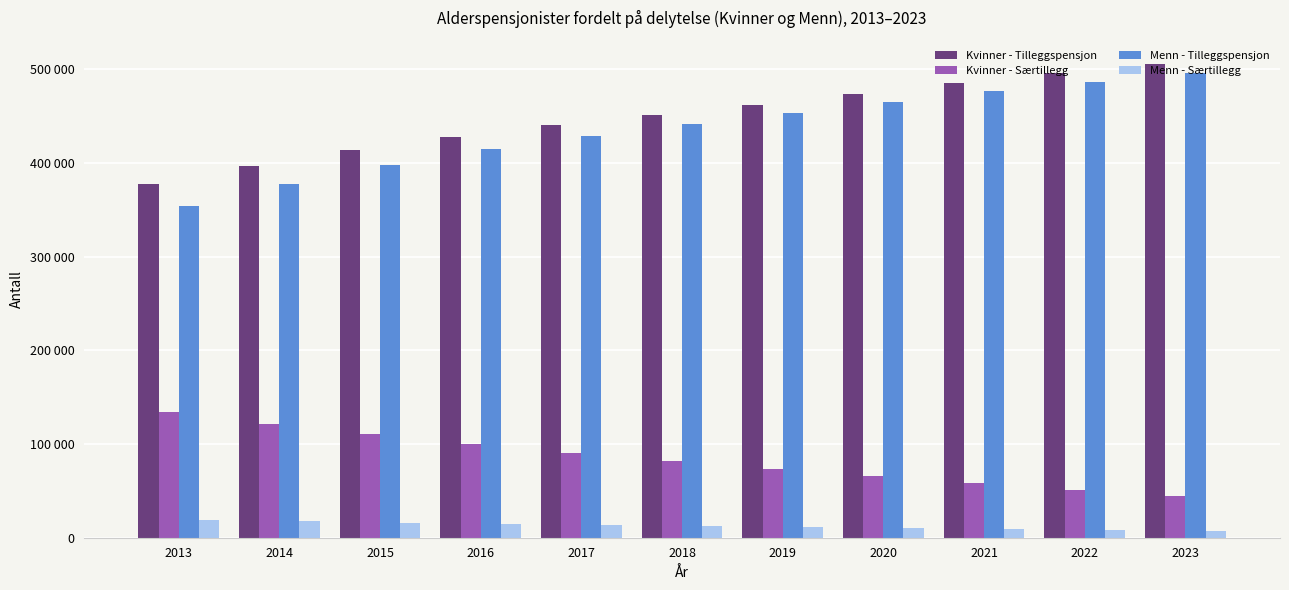

What are all the series names shown in the legend?

Kvinner - Tilleggspensjon, Kvinner - Særtillegg, Menn - Tilleggspensjon, Menn - Særtillegg